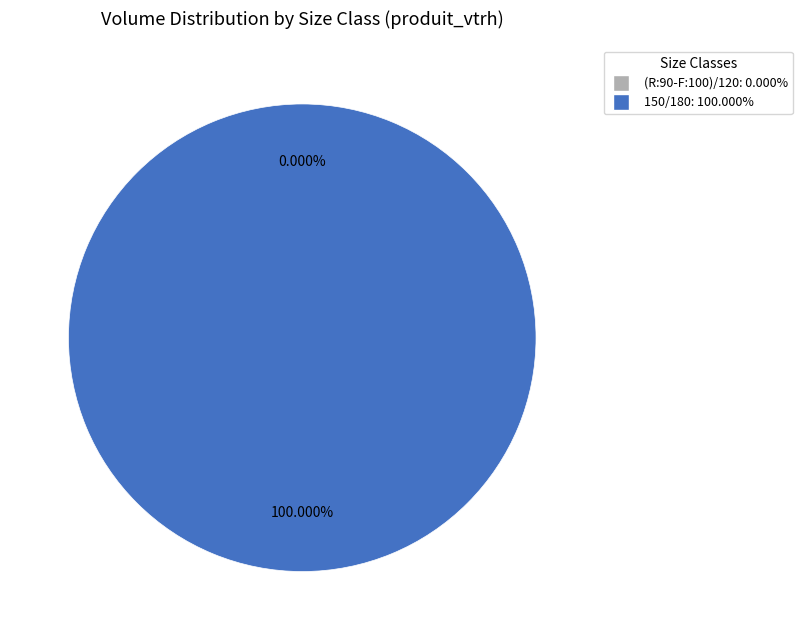

True or false: 150/180 accounts for 93% of the total.

False